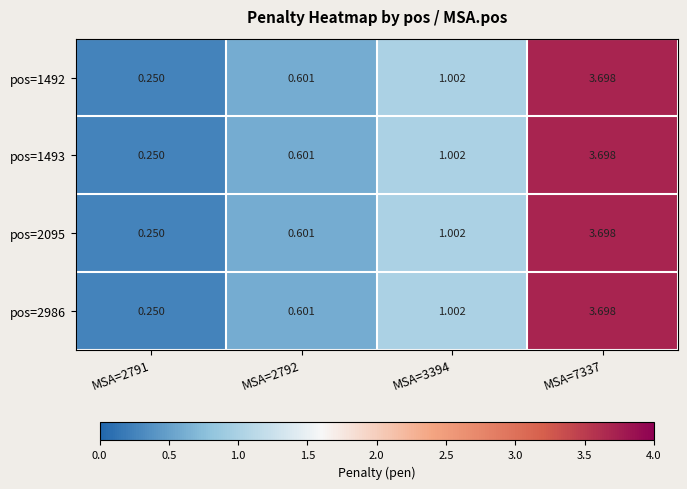

Which series changed the most between MSA=2791 and MSA=7337?

pos=1492